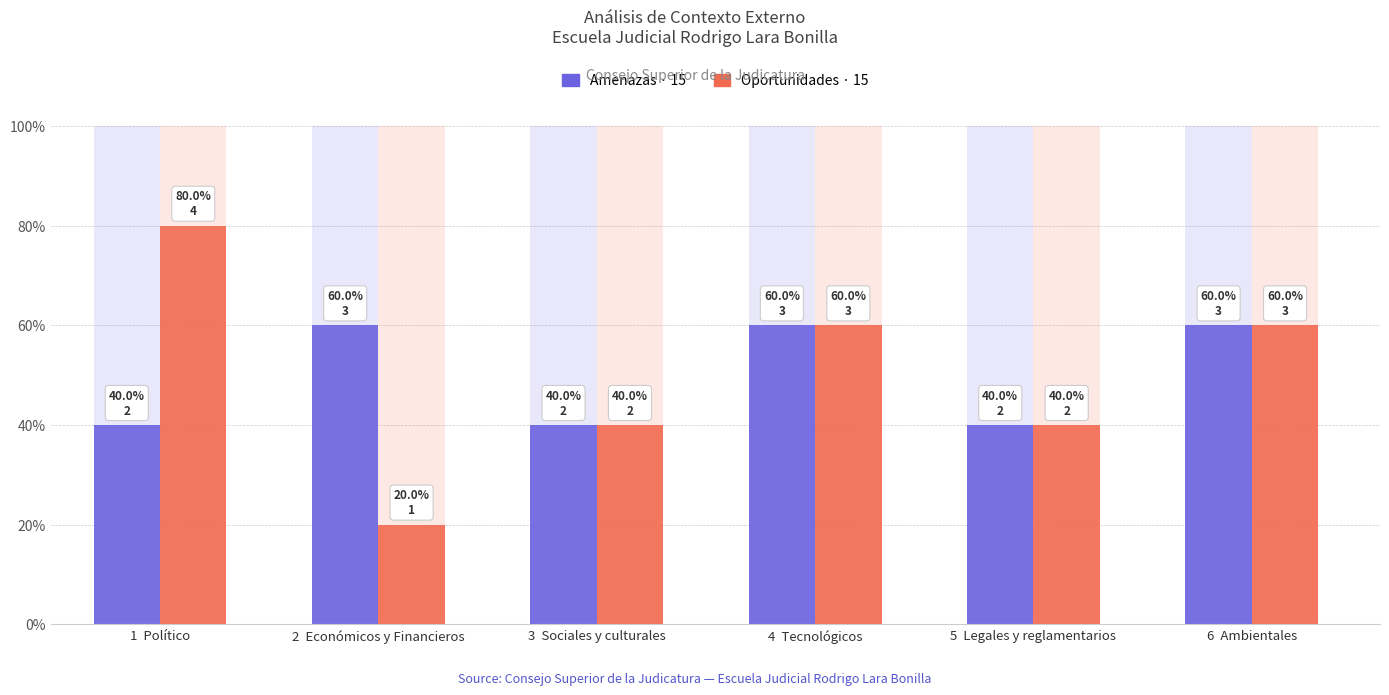

What is the average value of the Oportunidades series?

2